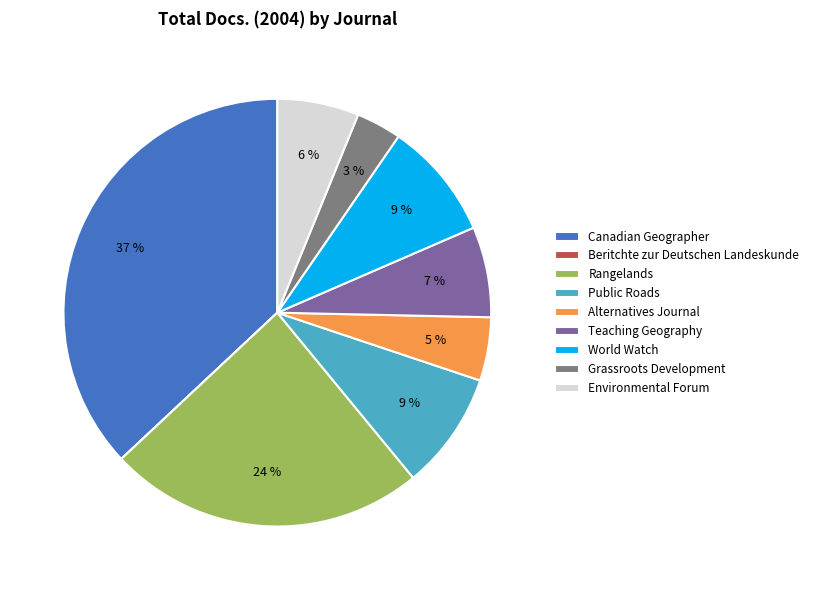

Is it true that Canadian Geographer is 26% of the pie?

False